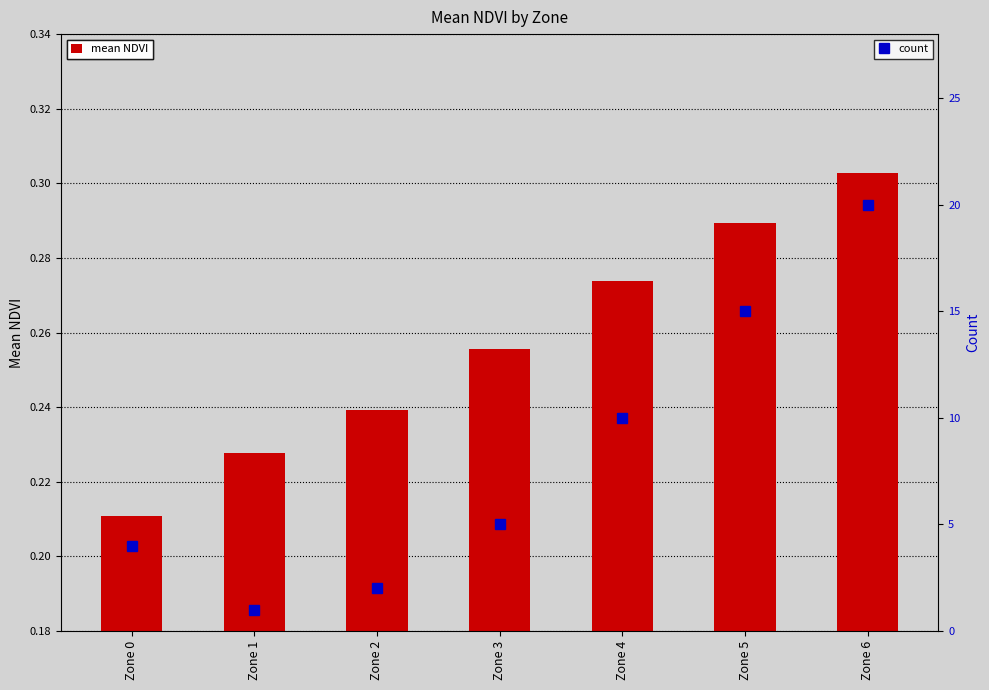

What is the smallest value displayed?

0.2